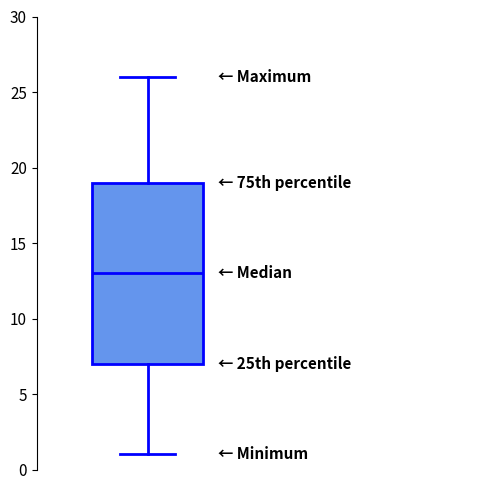

Transcribe this box plot: give where the median line is, the range the box spans, and where the two whiskers end, as read against the y-axis. The values are not printed on the chart, so give them approximately, as read against the axis.

median 13, box 7 to 19, whiskers 1 to 26